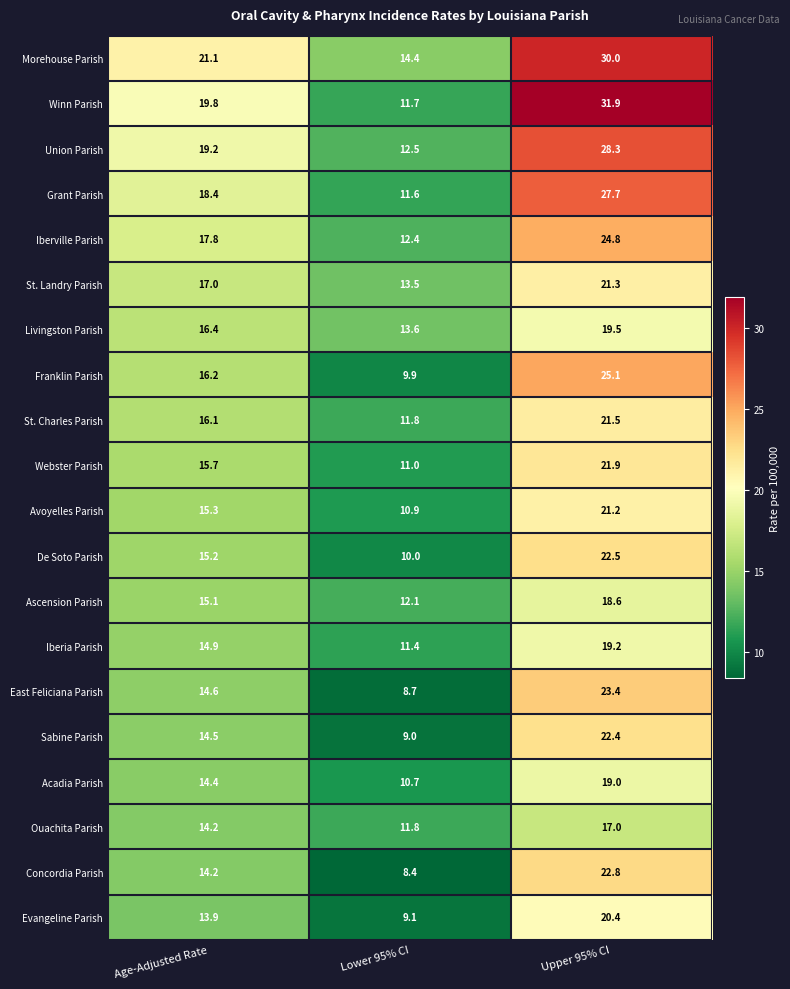

What is the sum of all Concordia Parish values?

45.4